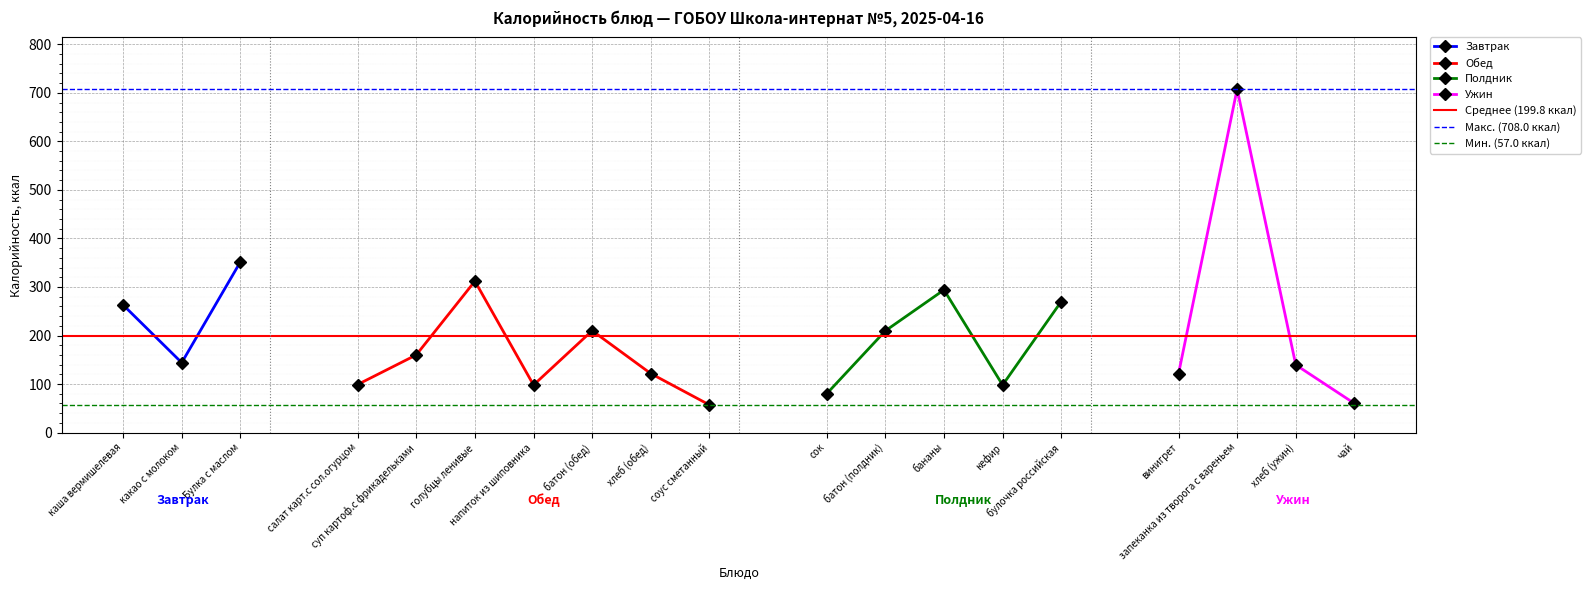

Reading right to left, what are all the values shown in this chart?

чай=60.0	хлеб (ужин)=139.5	запеканка из творога с вареньем=708.0	винигрет=121.0	булочка российская=270.0	кефир=98.0	бананы=294.0	батон (полдник)=209.6	сок=80.0	соус сметанный=57.0	хлеб (обед)=121.6	батон (обед)=210.0	напиток из шиповника=98.0	голубцы ленивые=312.0	суп картоф.с фрикадельками=160.0	салат карт.с сол.огурцом=99.0	Булка с маслом=351.6	какао с молоком=144.0	каша вермишелевая=263.0